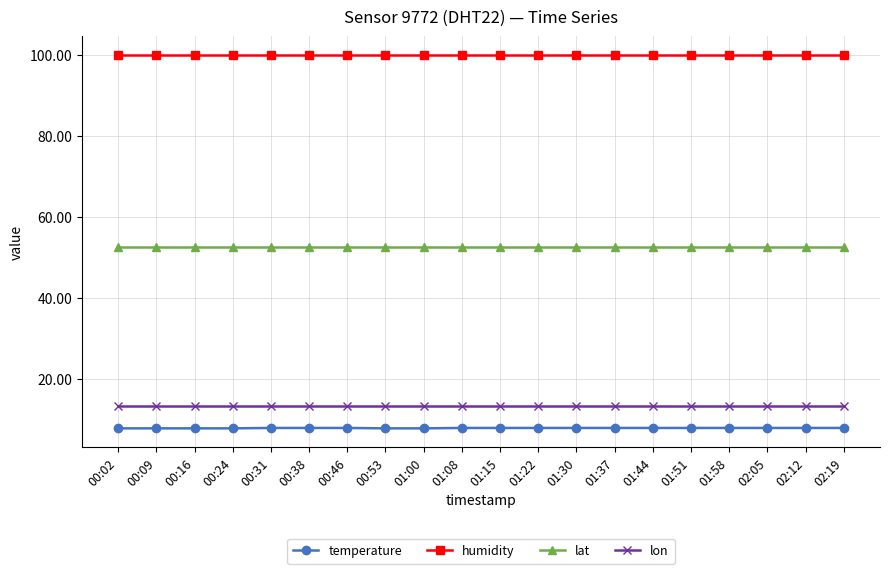

What is the approximate value of lat at 02:05?

52.6